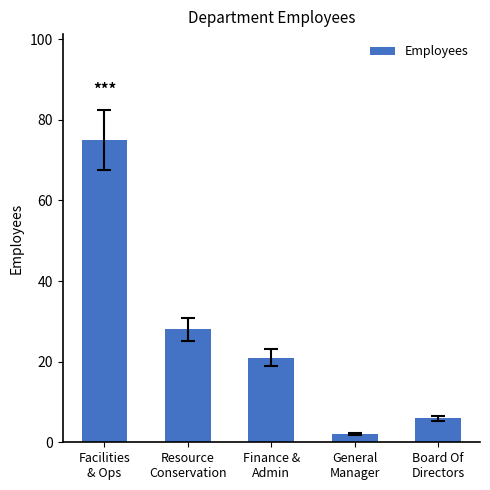

What is the maximum value shown in the chart?

75